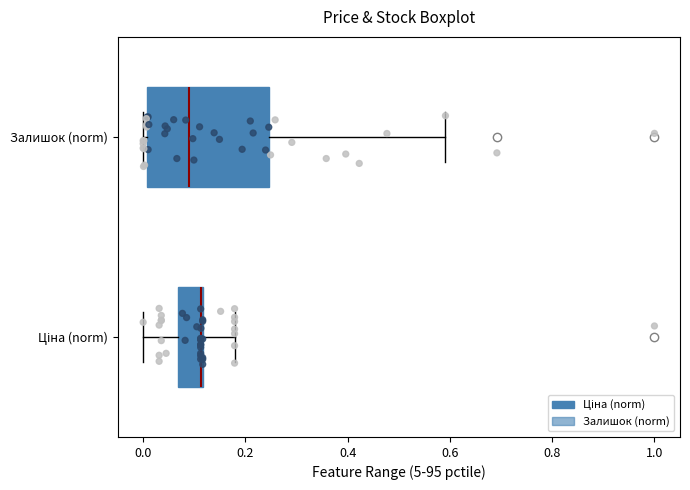

Reading bottom to top, transcribe this box plot: for each box, give where its median line is, the range the box spans, and where its two whiskers end, as read against the x-axis. The values are not printed on the chart, so give them approximately, as read against the axis.

Ціна (norm): median 0.12 (drawn on the box's right edge), box 0.06 to 0.12, whiskers 0.00 to 0.18
Залишок (norm): median 0.10, box 0.00 to 0.24, whiskers 0.00 (just left of the box's left edge) to 0.60